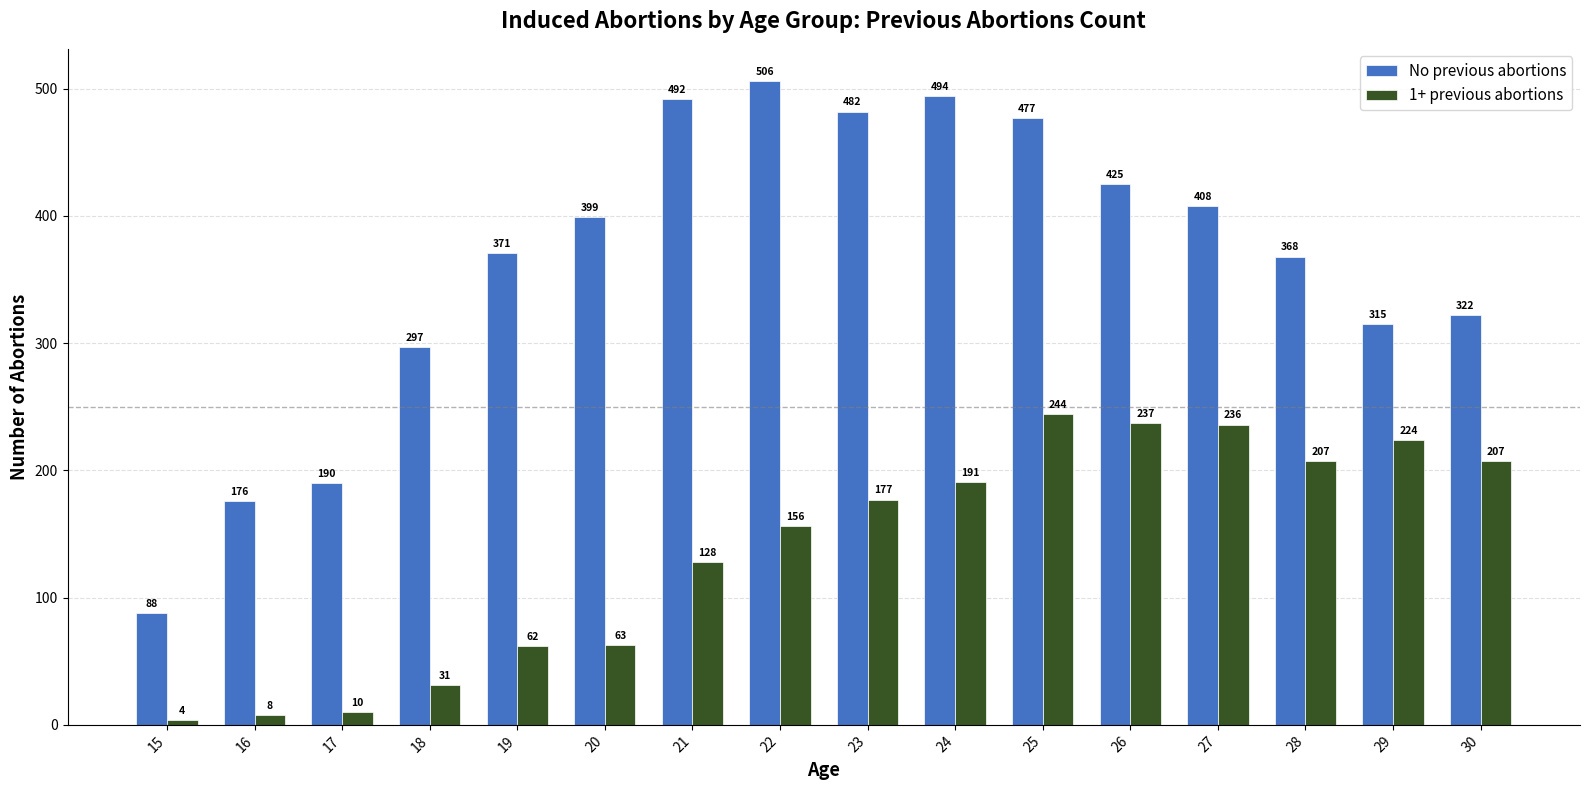

At which category is the sum across all series the highest?

25